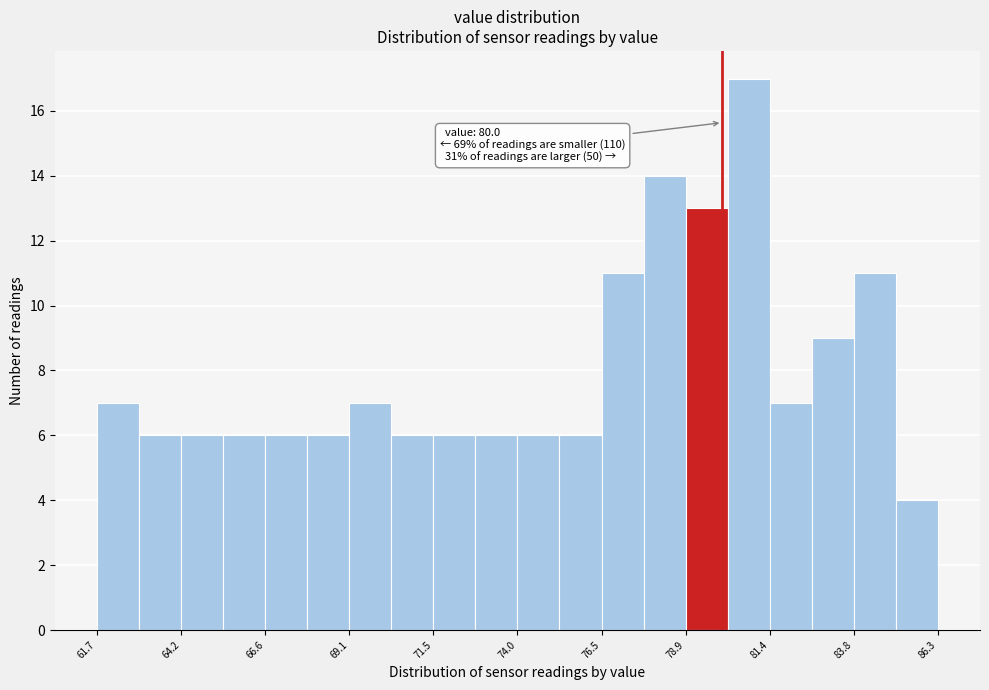

Read against the x-axis, roughly where is the centre of the tallest bar?

81.0